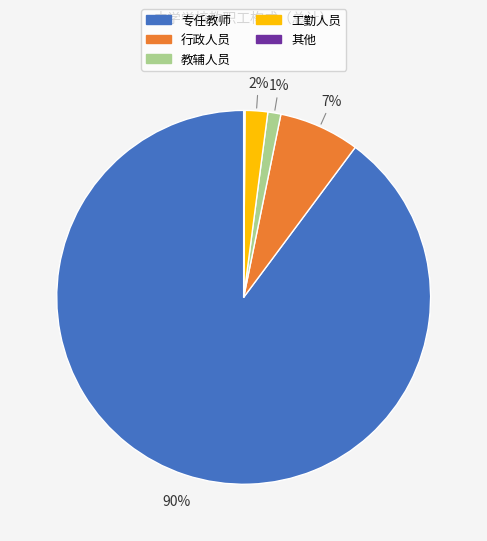

Do 教辅人员 and 工勤人员 together represent more than half of the pie?

No